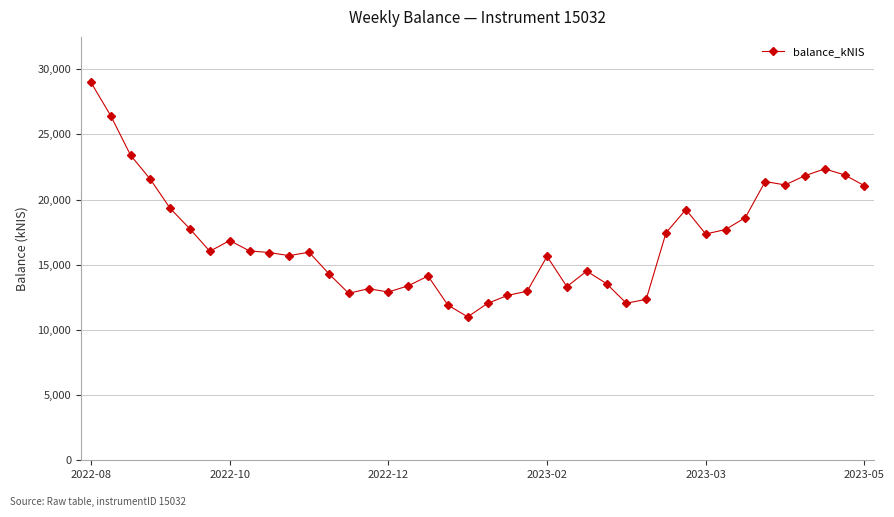

What is the value of the 26th point from the left?

14513.4